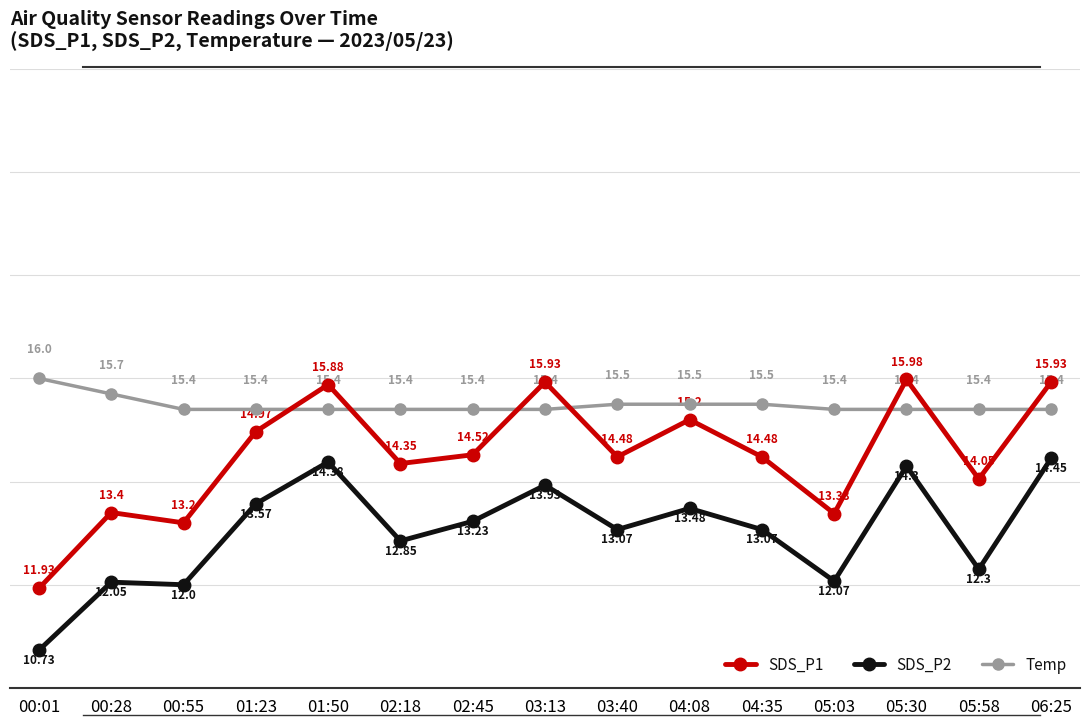

List the series in order of their overall mean, lowest first.

SDS_P2, SDS_P1, Temp